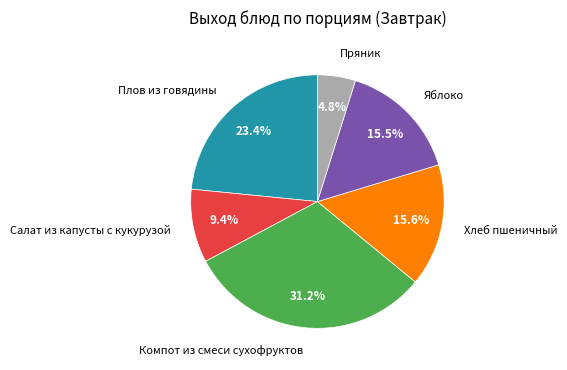

What is the smallest slice in the pie chart?

Пряник